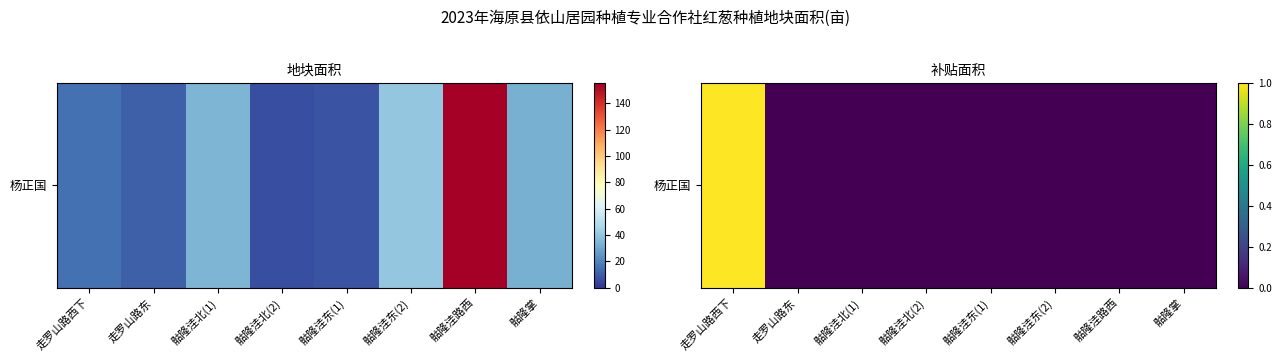

Rank the categories by value from highest to lowest.

走罗山路西下, 走罗山路东, 骷隆洼北(1), 骷隆洼北(2), 骷隆洼东(1), 骷隆洼东(2), 骷隆洼路西, 骷隆掌